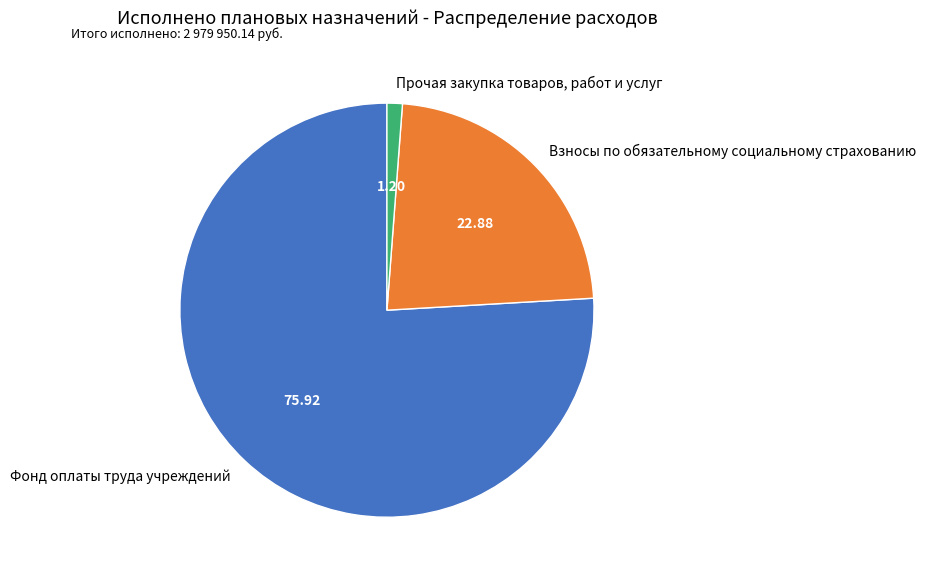

Rank the categories by value from highest to lowest.

Фонд оплаты труда учреждений, Взносы по обязательному социальному страхованию, Прочая закупка товаров, работ и услуг